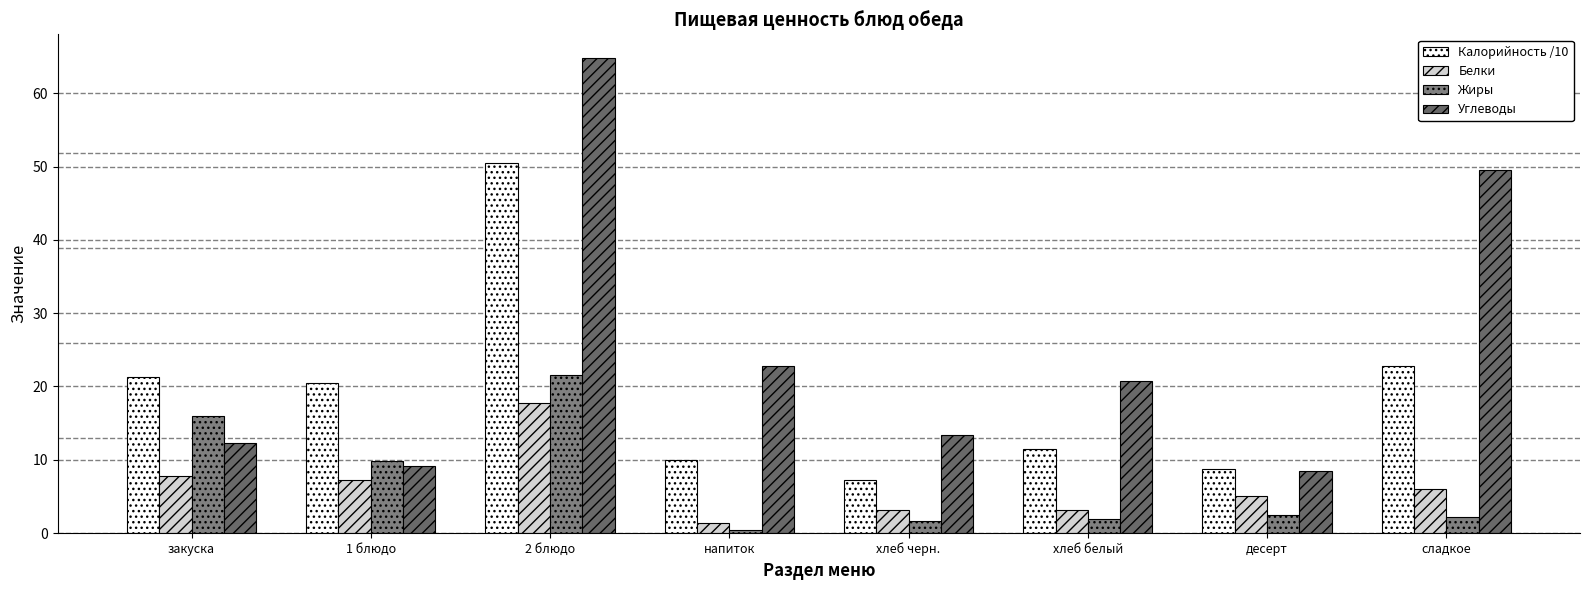

What is the maximum value shown in the chart?

64.8